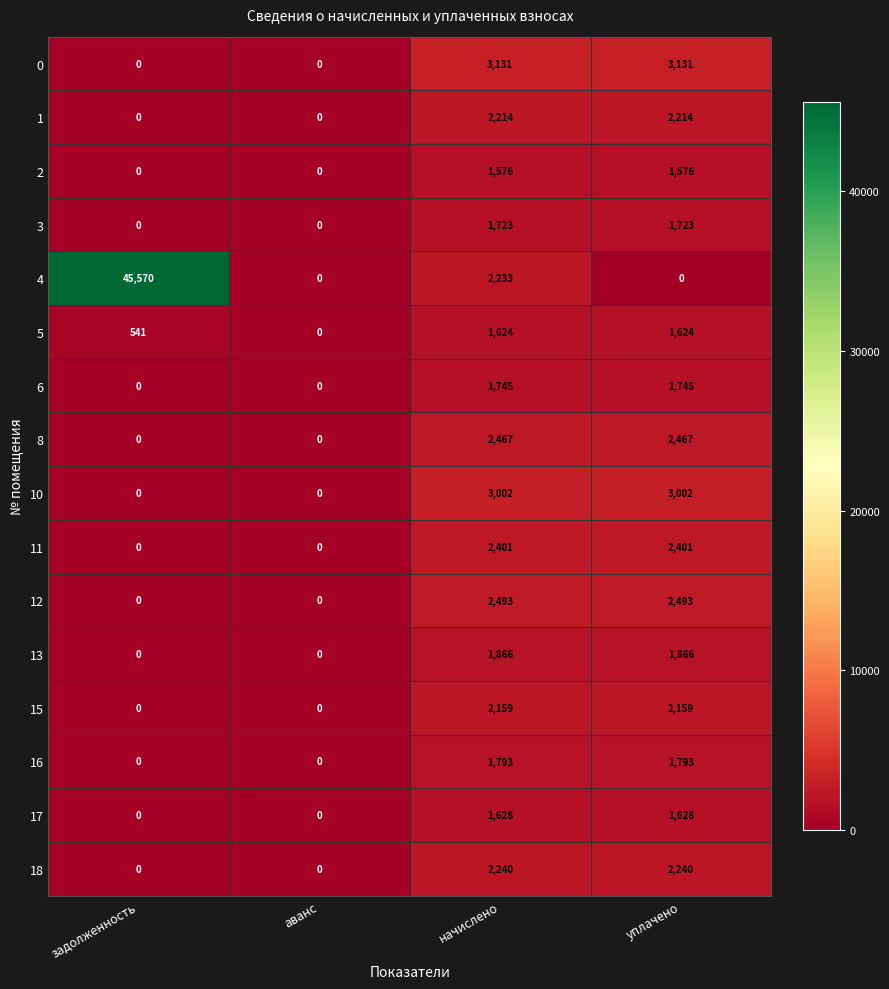

What is the difference between the maximum and minimum values in the 0 series?

3131